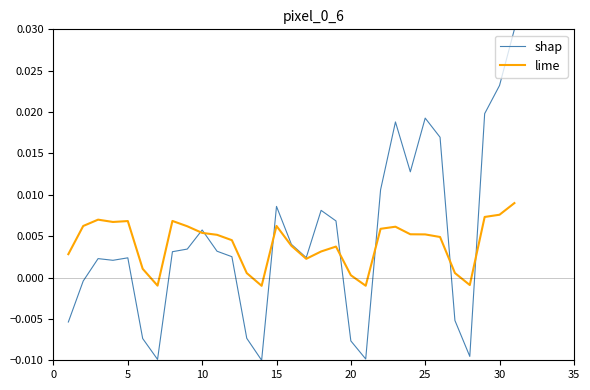

Which series has the widest spread of values?

shap